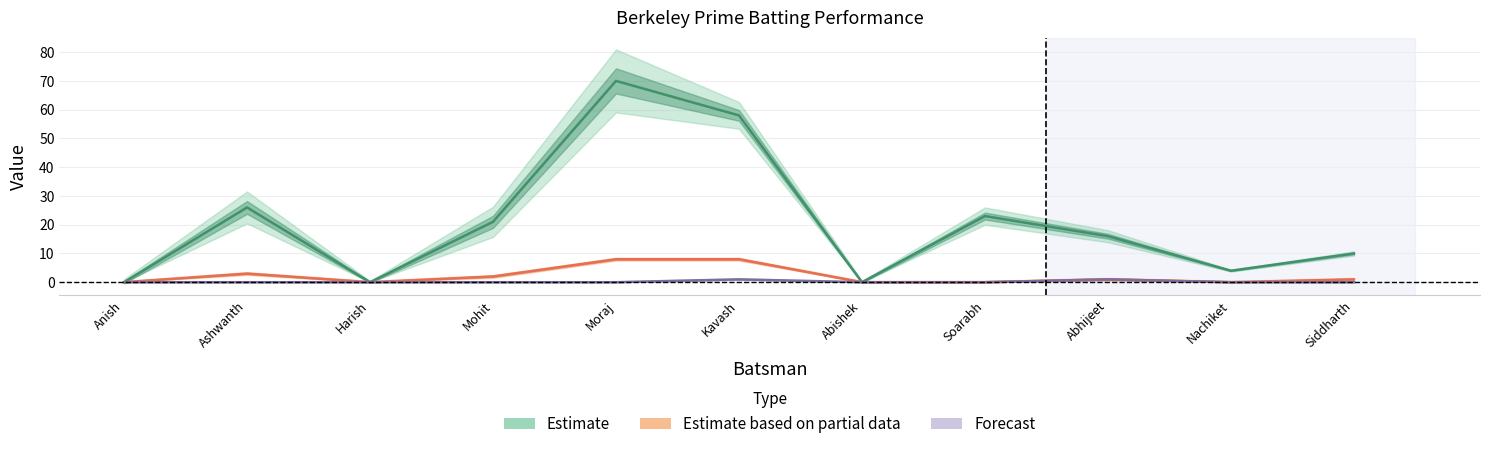

At which label does Estimate based on partial data reach its minimum?

Anish